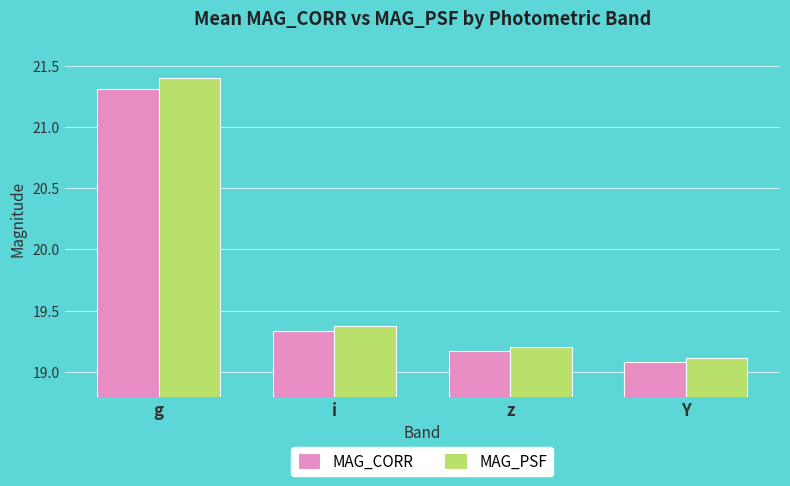

The value of MAG_PSF at Y is 33.1. True or false?

False